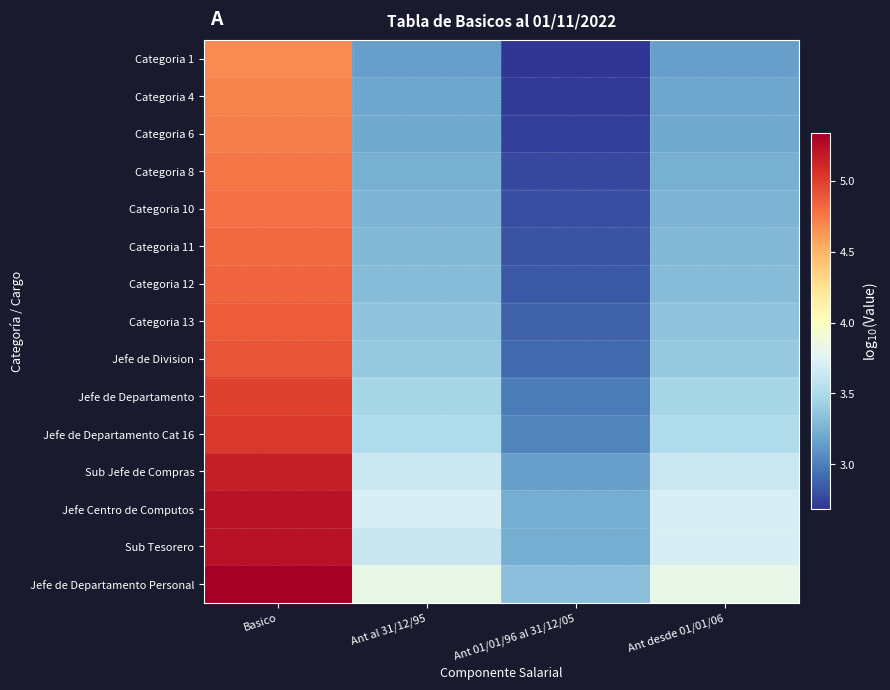

How many categories are shown in the chart?

4